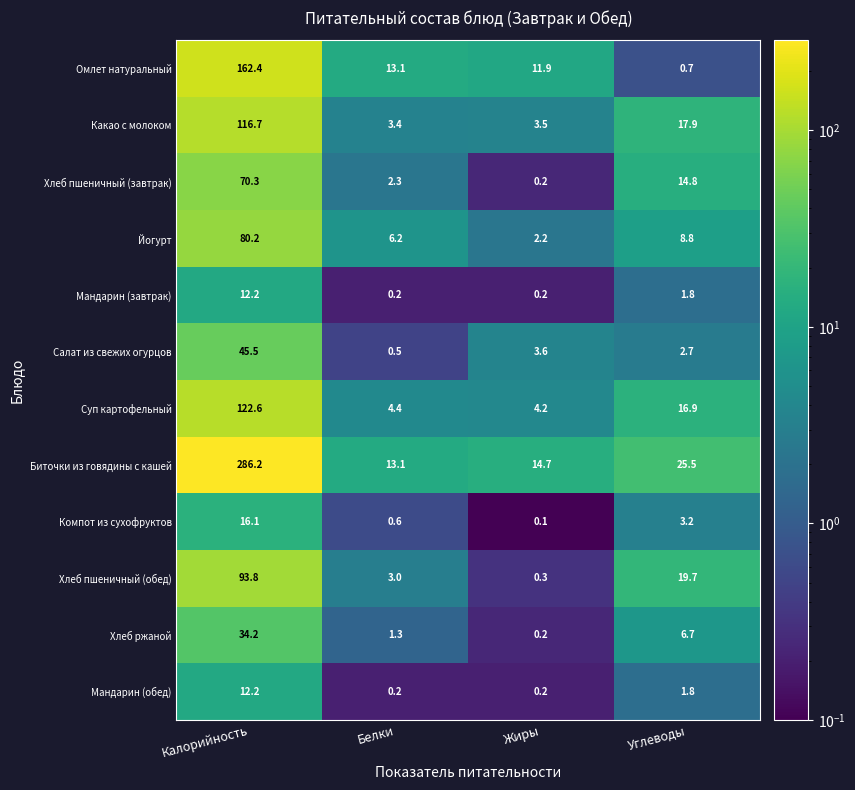

Which series has the widest spread of values?

Биточки из говядины с кашей